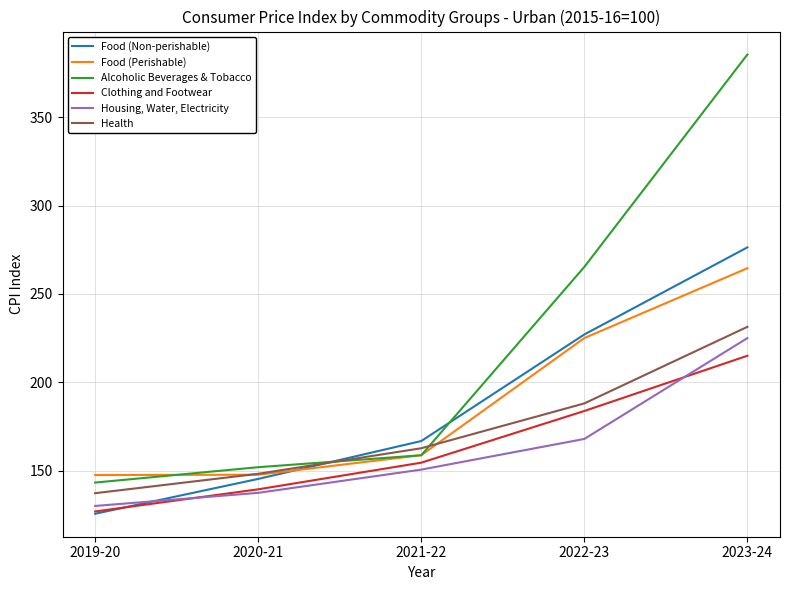

List the series in order of their peak value, lowest first.

Clothing and Footwear, Housing, Water, Electricity, Health, Food (Perishable), Food (Non-perishable), Alcoholic Beverages & Tobacco